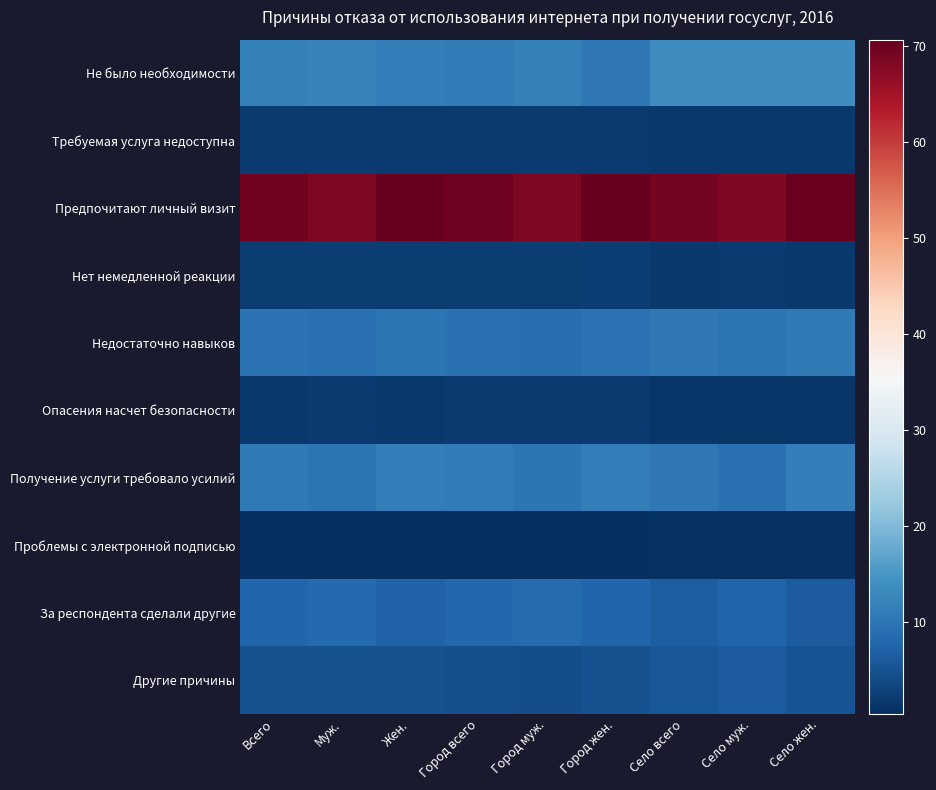

At which category is the sum across all series the highest?

Село жен.